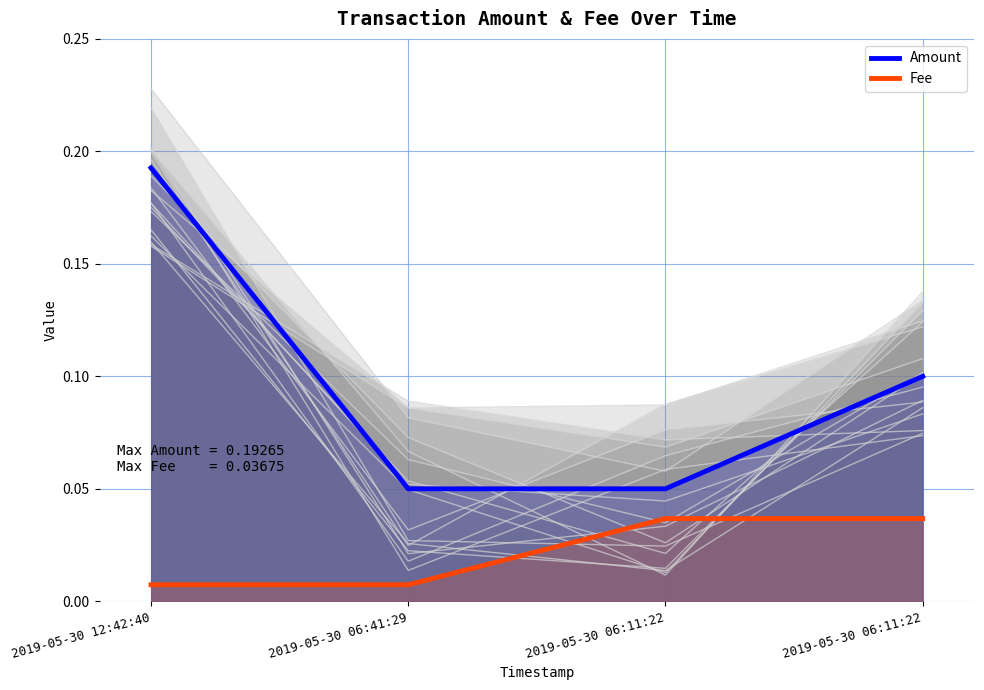

Rank the categories by Fee value from lowest to highest.

2019-05-30 12:42:40, 2019-05-30 06:41:29, 2019-05-30 06:11:22, 2019-05-30 06:11:22